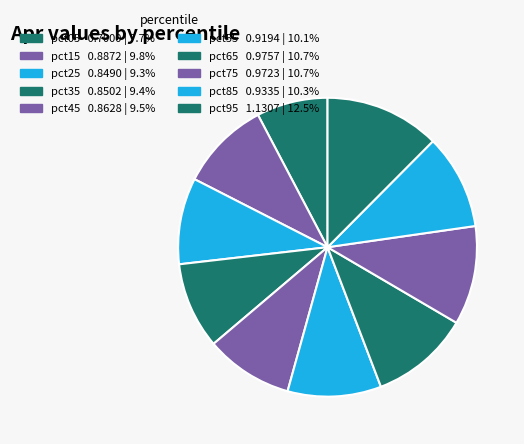

Combined, what portion of the pie is pct15 and pct95?

22.2%